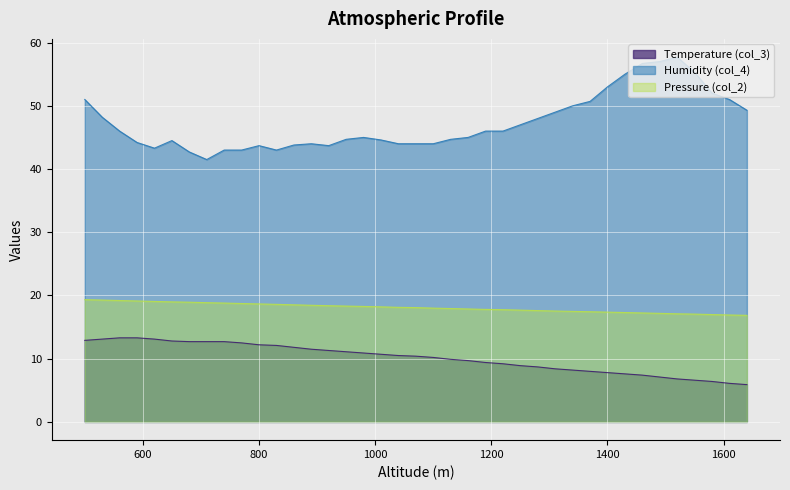

Reading left to right, what are all the values shown in this chart?

Temperature (col_3): 500=12.9	530=13.1	560=13.3	590=13.3	620=13.1	650=12.8	680=12.7	710=12.7	740=12.7	770=12.5	800=12.2	830=12.1	860=11.8	890=11.5	920=11.3	950=11.1	980=10.9	1010=10.7	1040=10.5	1070=10.4	1100=10.2	1130=9.9	1160=9.7	1190=9.4	1220=9.2	1250=8.9	1280=8.7	1310=8.4	1340=8.2	1370=8.0	1400=7.8	1430=7.6	1460=7.4	1490=7.1	1520=6.8	1550=6.6	1580=6.4	1610=6.1	1640=5.9
Humidity (col_4): 500=51.0	530=48.2	560=46.0	590=44.2	620=43.3	650=44.5	680=42.7	710=41.5	740=43.0	770=43.0	800=43.7	830=43.0	860=43.8	890=44.0	920=43.7	950=44.7	980=45.0	1010=44.6	1040=44.0	1070=44.0	1100=44.0	1130=44.7	1160=45.0	1190=46.0	1220=46.0	1250=47.0	1280=48.0	1310=49.0	1340=50.0	1370=50.7	1400=53.0	1430=55.0	1460=56.7	1490=57.0	1520=57.7	1550=55.3	1580=52.0	1610=51.0	1640=49.3
Pressure (col_2): 500=19.3	530=19.3	560=19.2	590=19.1	620=19.1	650=19.0	680=18.9	710=18.9	740=18.8	770=18.7	800=18.7	830=18.6	860=18.5	890=18.4	920=18.4	950=18.3	980=18.3	1010=18.2	1040=18.1	1070=18.1	1100=18.0	1130=17.9	1160=17.9	1190=17.8	1220=17.8	1250=17.7	1280=17.6	1310=17.5	1340=17.5	1370=17.4	1400=17.4	1430=17.3	1460=17.2	1490=17.2	1520=17.1	1550=17.1	1580=17.0	1610=16.9	1640=16.9